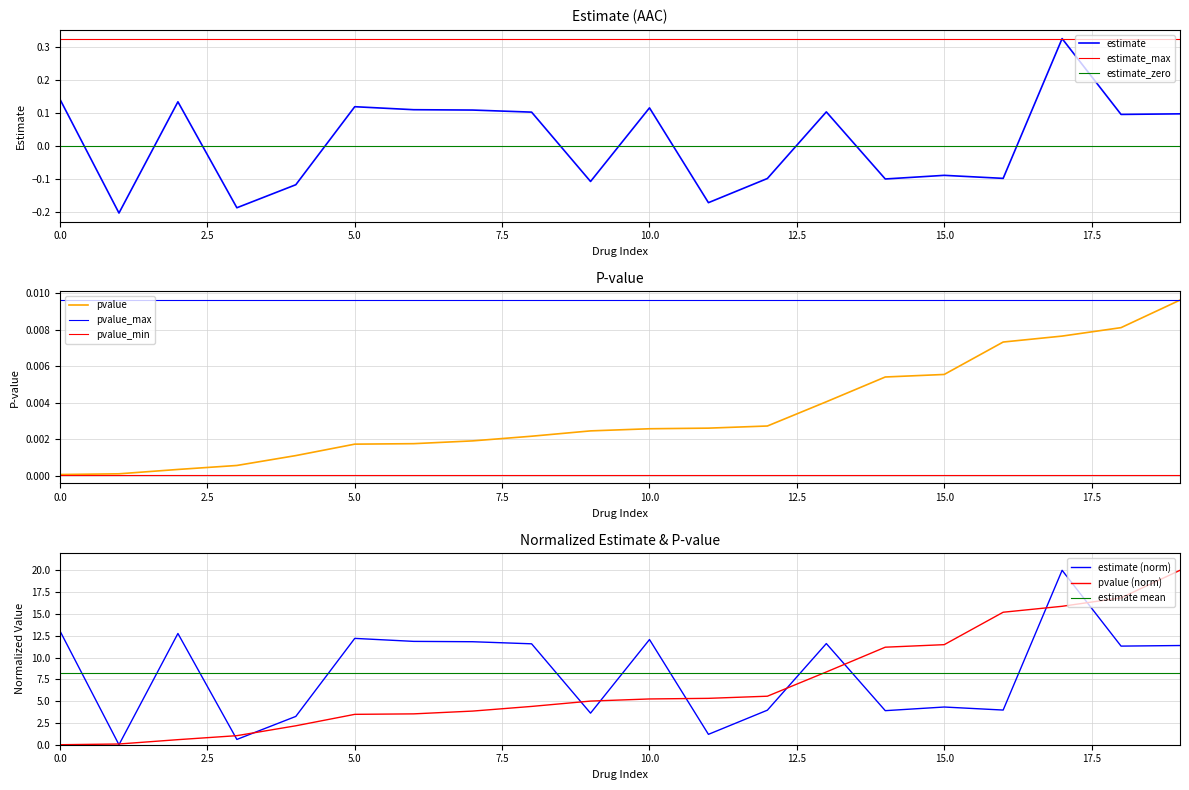

Is it true that estimate equals 0.0 at 5.0?

False